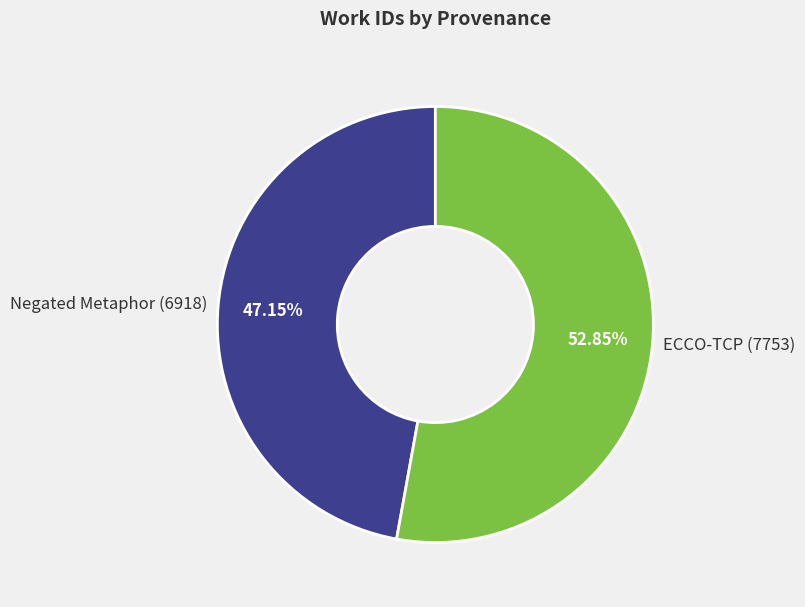

To the nearest percent, what is the average slice percentage?

50%